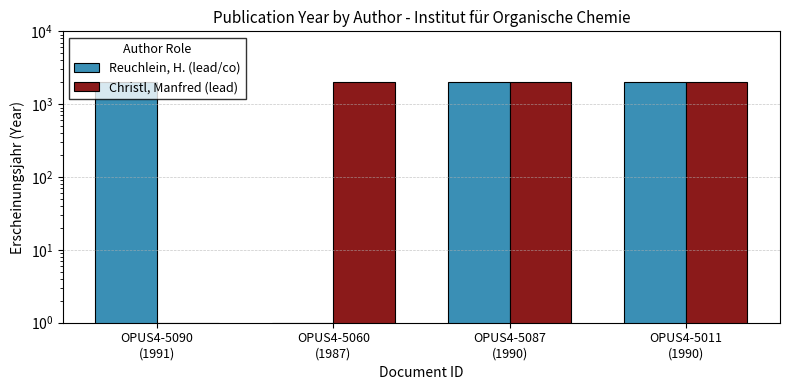

Rank the series at OPUS4-5060
(1987) from lowest to highest value.

Reuchlein, H. (lead/co), Christl, Manfred (lead)